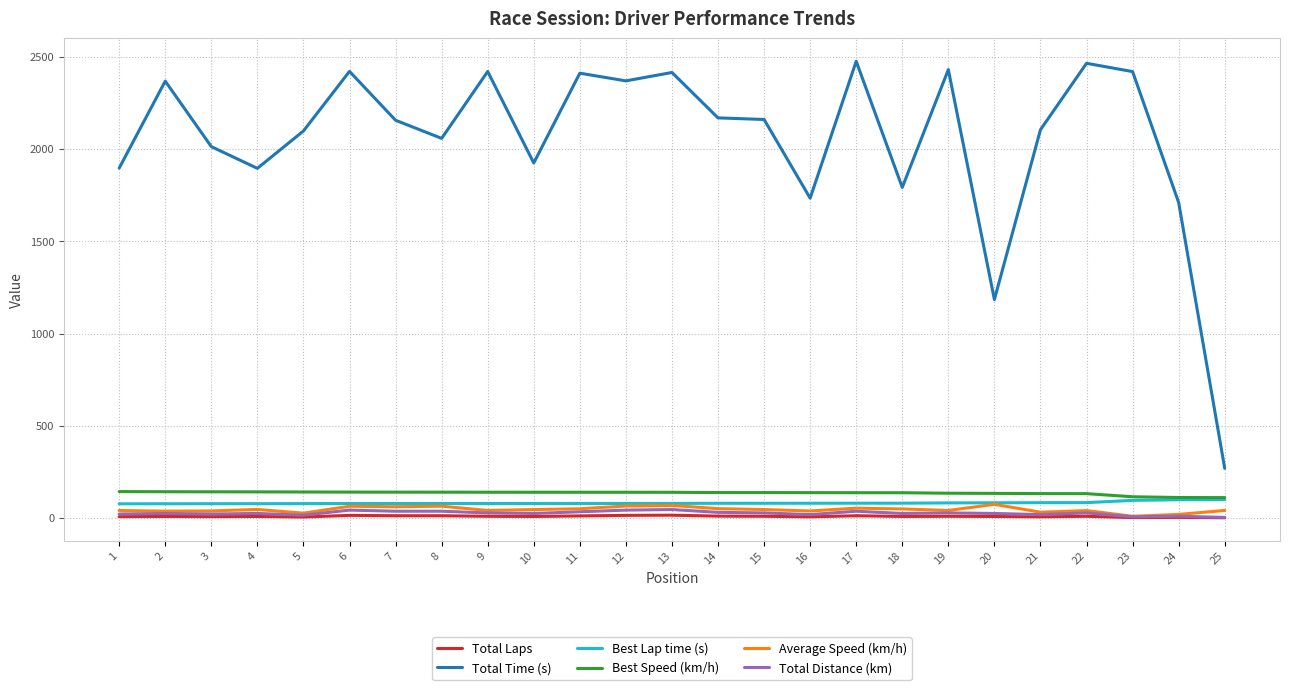

What is the spread (max minus min) of values at 4?

1887.4